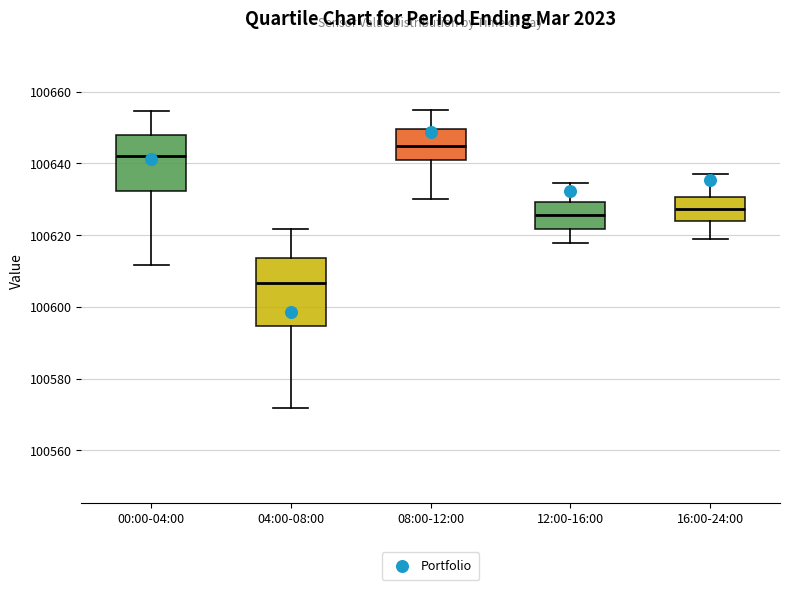

Reading left to right, read every box against the y-axis: the position of its median line, the range the box covers, and the ends of its whiskers. The values are not printed on the chart, so give them approximately, as read against the axis.

00:00-04:00: median 100642, box 100632 to 100648, whiskers 100612 to 100654
04:00-08:00: median 100606, box 100594 to 100614, whiskers 100572 to 100622
08:00-12:00: median 100644, box 100640 to 100650, whiskers 100630 to 100654
12:00-16:00: median 100626, box 100622 to 100630, whiskers 100618 to 100634
16:00-24:00: median 100628, box 100624 to 100630, whiskers 100618 to 100638